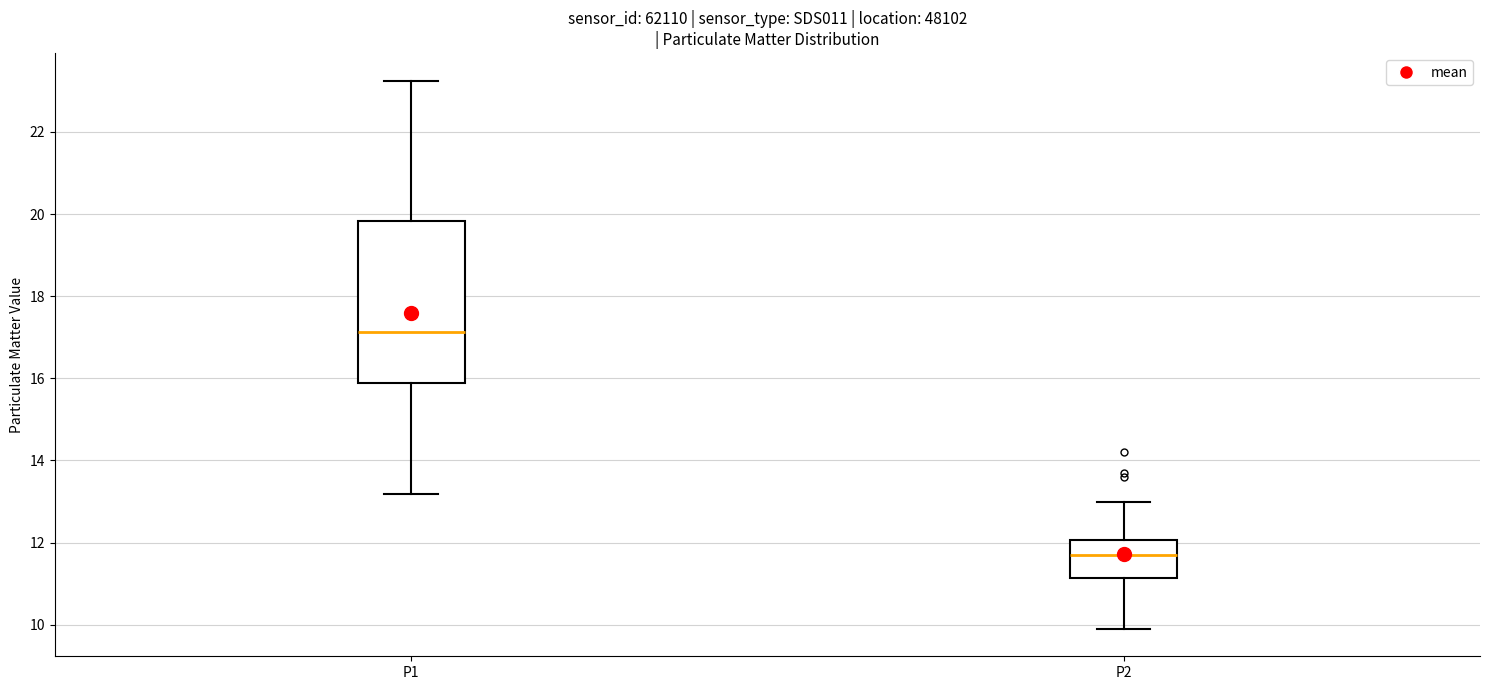

Reading left to right, read every box against the y-axis: the position of its median line, the range the box covers, and the ends of its whiskers. The values are not printed on the chart, so give them approximately, as read against the axis.

P1: median 17.2, box 15.8 to 19.8, whiskers 13.2 to 23.2
P2: median 11.6, box 11.2 to 12.0, whiskers 10.0 to 13.0